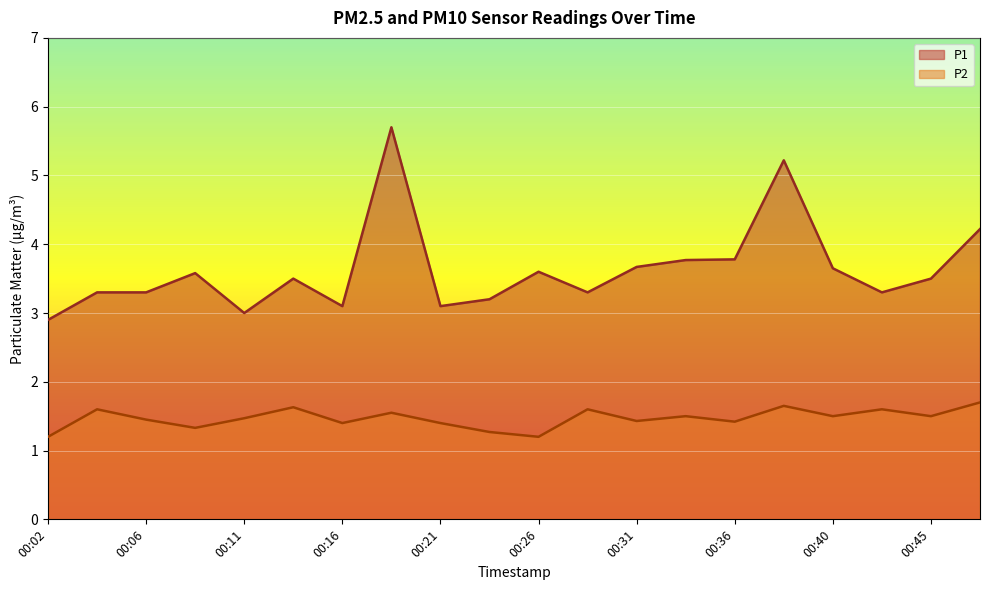

Where is the first local minimum for P2?

00:09